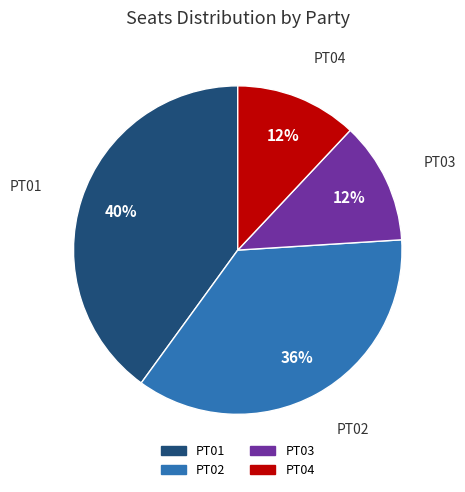

What percentage is the PT02 slice, to the nearest percent?

36%